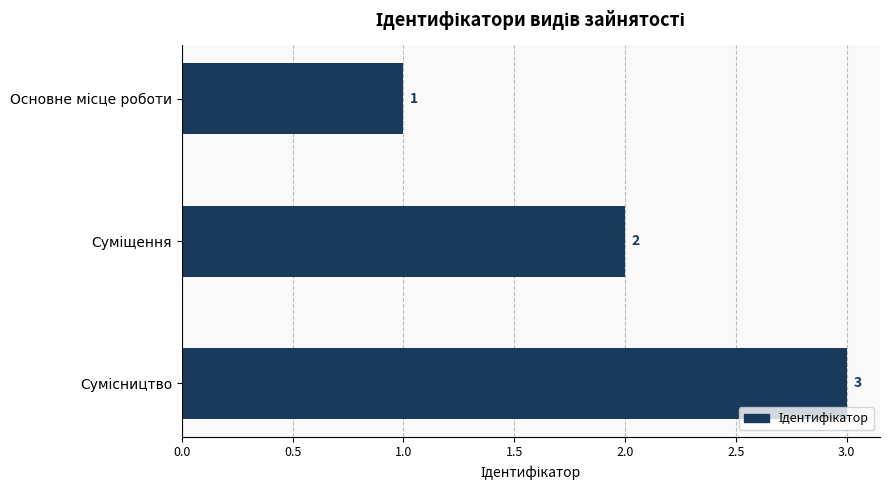

What is the greatest value displayed?

3